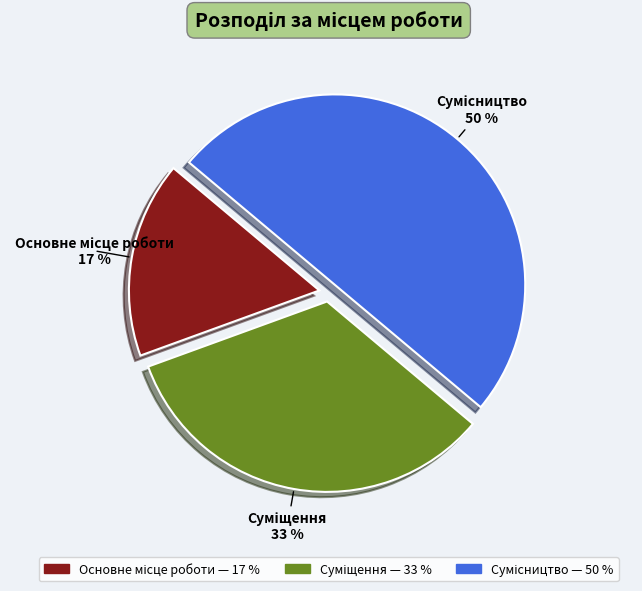

To the nearest percent, what is the difference between the largest and smallest slice percentages?

33%